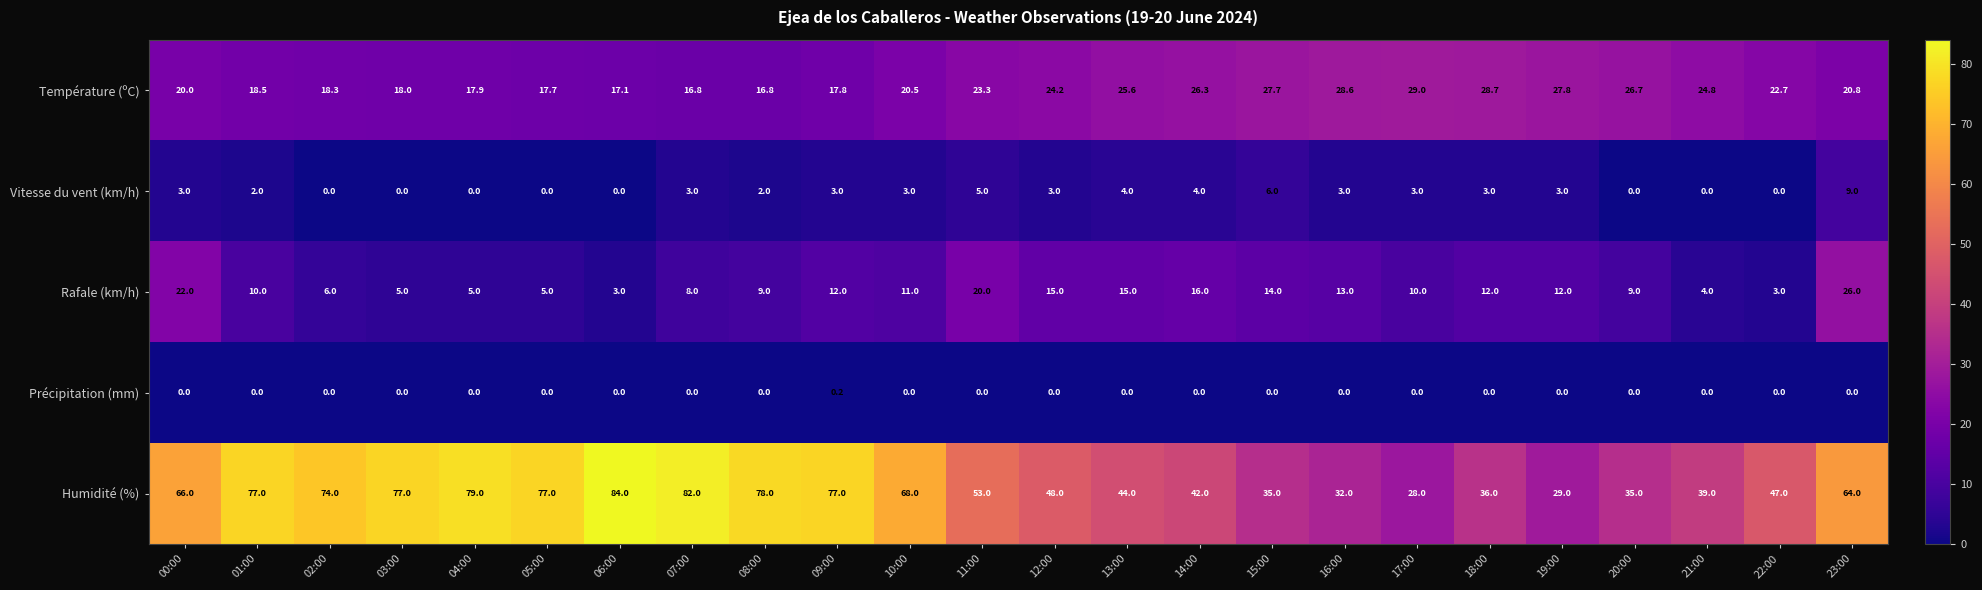

How many data points in Vitesse du vent (km/h) are less than 3?

10